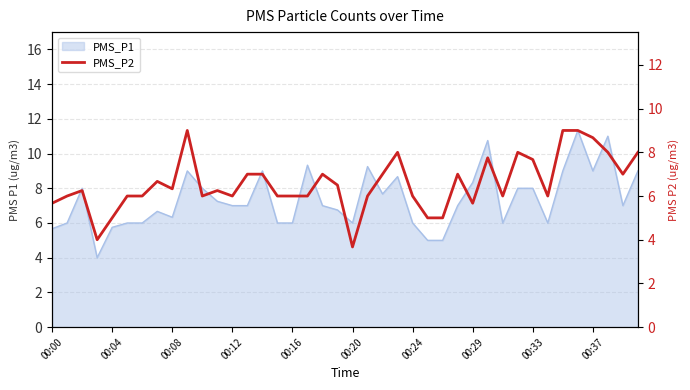

What is the ratio of the value at 00:16 to the value at 26?

1.0